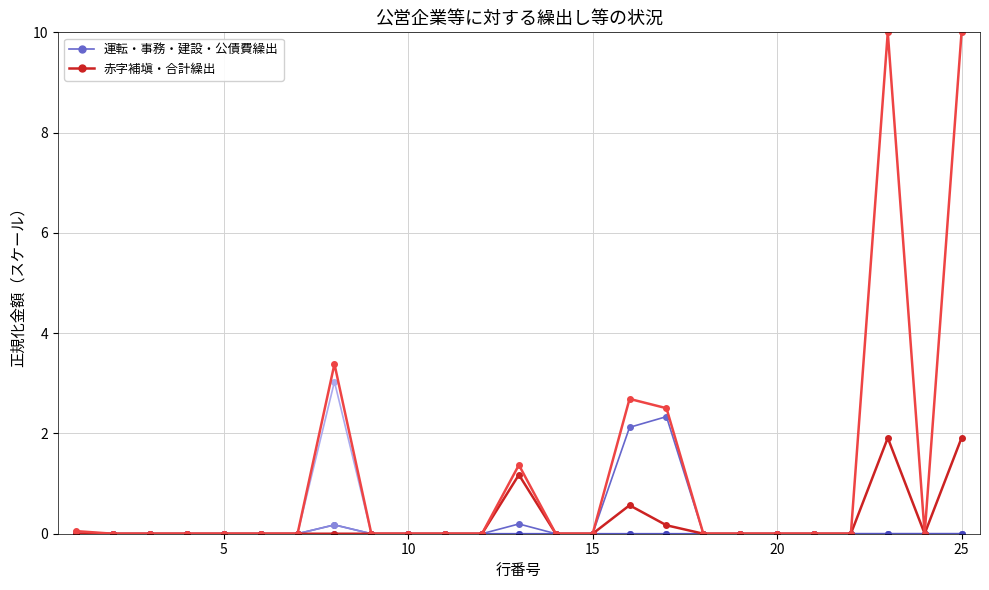

Reading right to left, list all the values displayed in this chart.

運転資金繰出: 0.0	0.0	0.0	0.0	0.0	0.0	0.0	0.0	2.3	2.1	0.0	0.0	0.2	0.0	0.0	0.0	0.0	0.2	0.0	0.0	0.0	0.0	0.0	0.0	0.0
赤字補塡財源繰出: 1.9	0.0	1.9	0.0	0.0	0.0	0.0	0.0	0.2	0.6	0.0	0.0	1.2	0.0	0.0	0.0	0.0	0.0	0.0	0.0	0.0	0.0	0.0	0.0	0.0